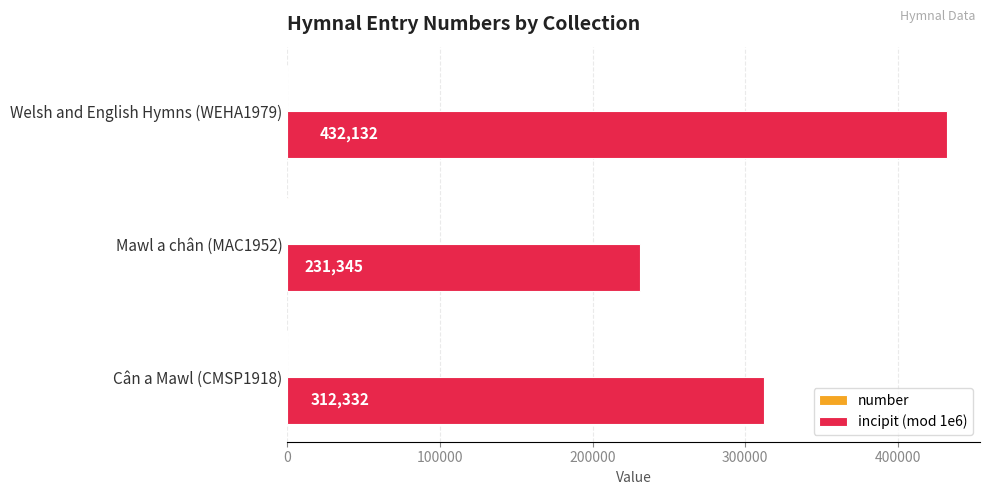

Is it true that incipit (mod 1e6) equals 569713 at Welsh and English Hymns (WEHA1979)?

False